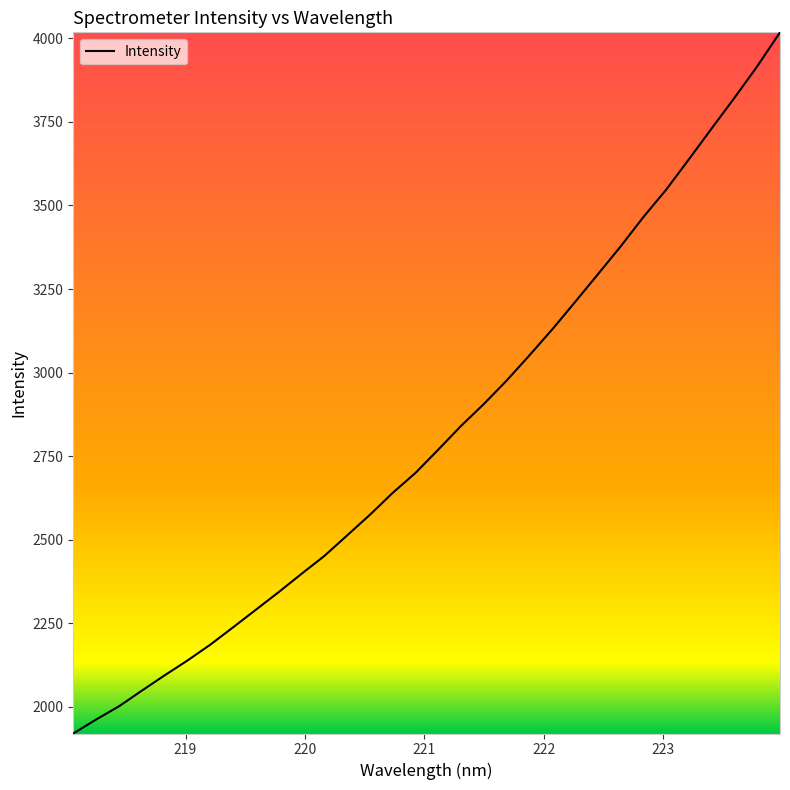

What is the minimum value shown in the chart?

1920.4